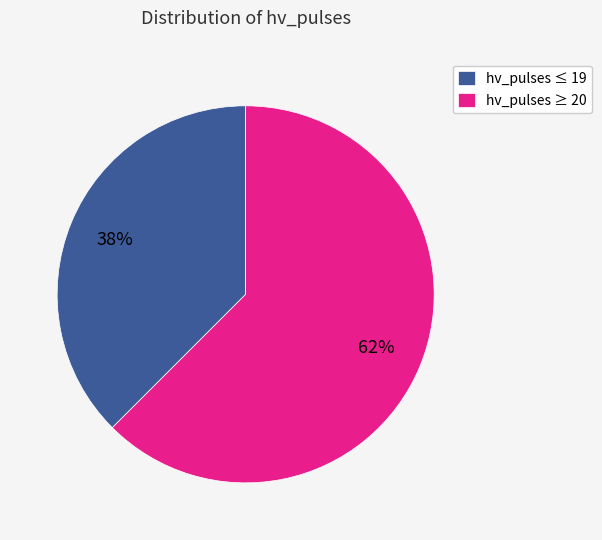

Is the sum of hv_pulses ≤ 19 and hv_pulses ≥ 20 greater than half?

Yes